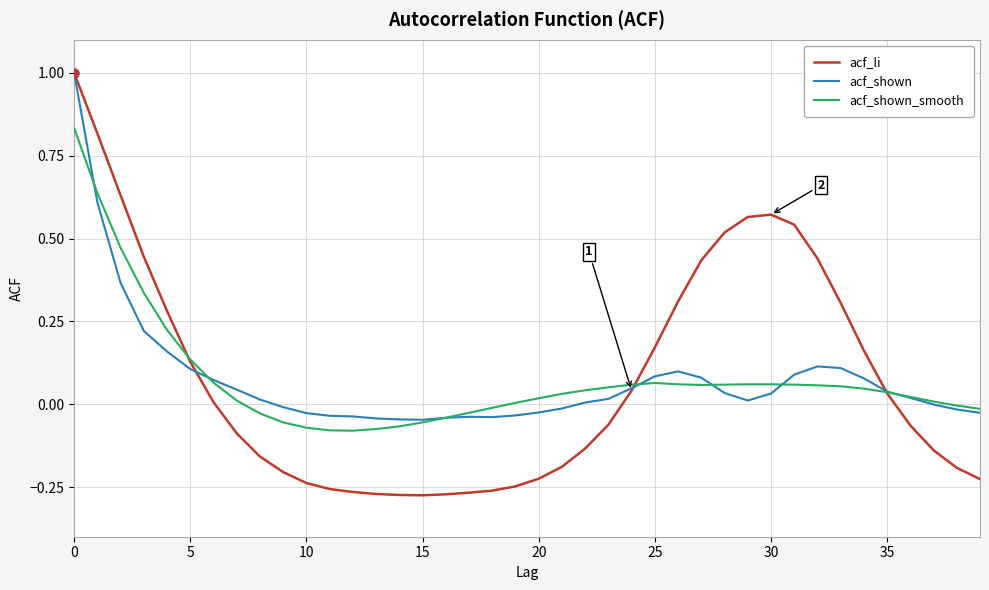

Which series has the widest spread of values?

acf_li